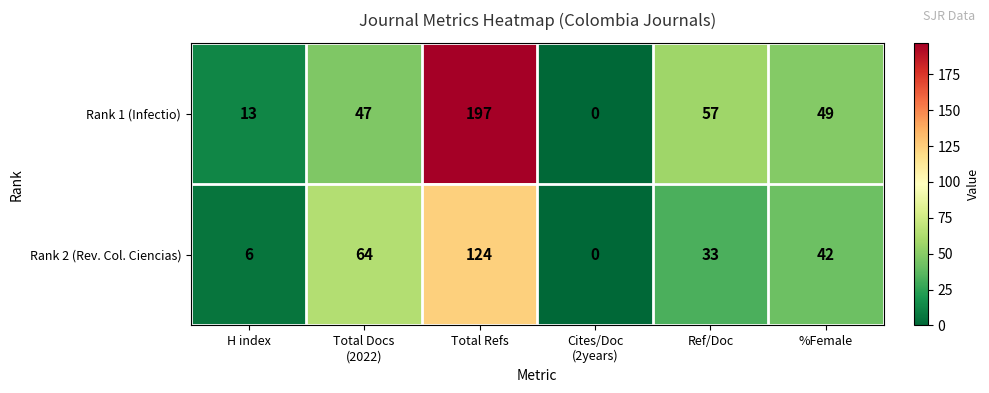

What is the greatest value displayed?

197